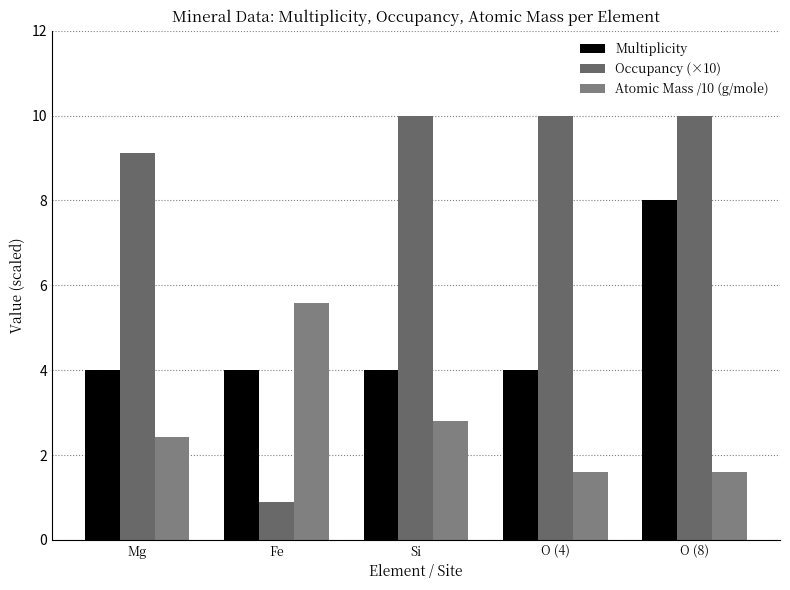

How many groups of bars are there?

5